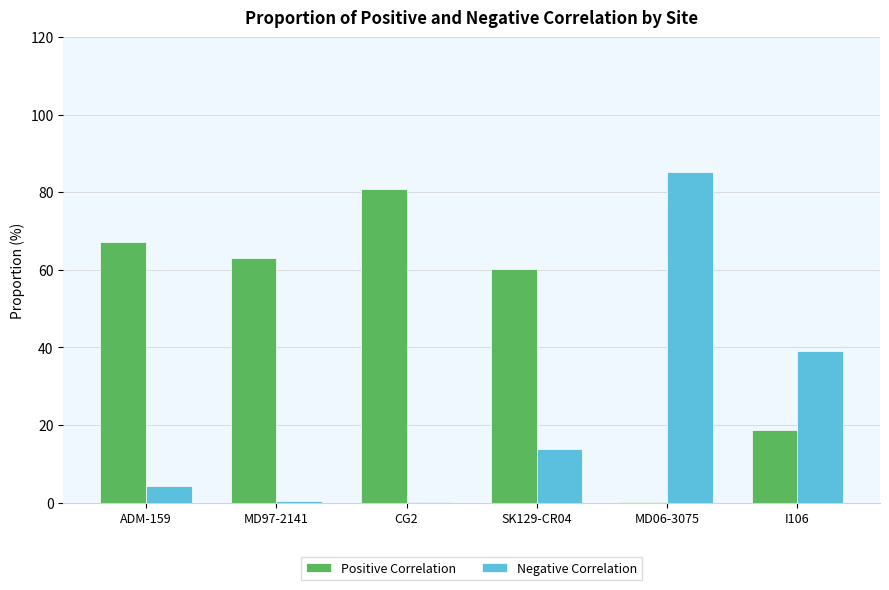

Between SK129-CR04 and I106, which series saw the biggest shift?

Positive Correlation